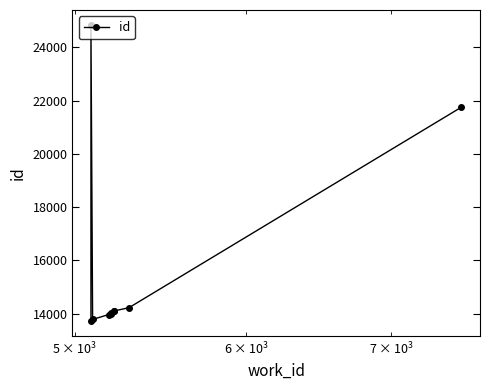

Reading left to right, extract all data points from this chart.

13715	24846	13785	13966	13975	14019	14100	14102	14226	21756